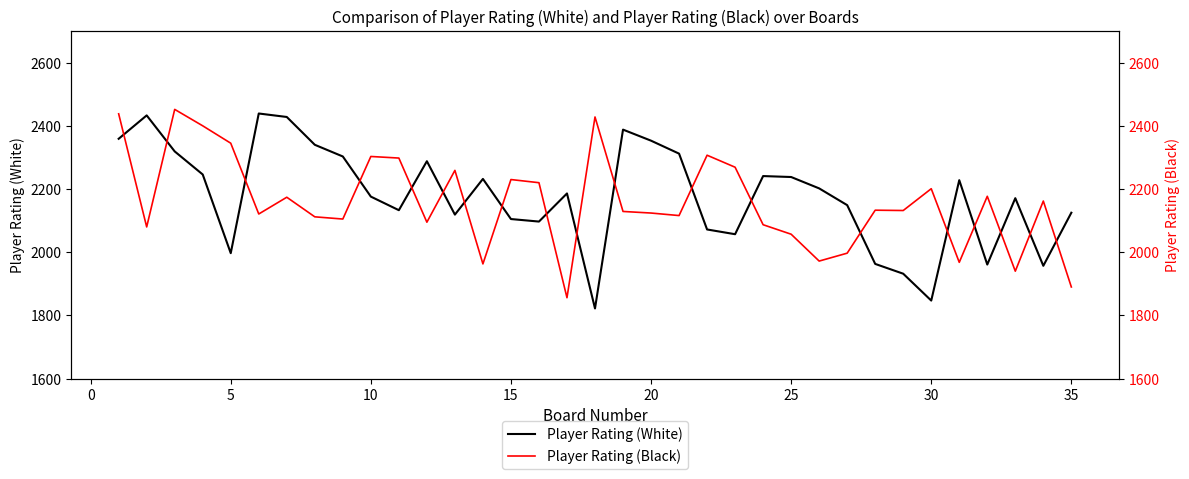

How many lines are shown in the chart?

2